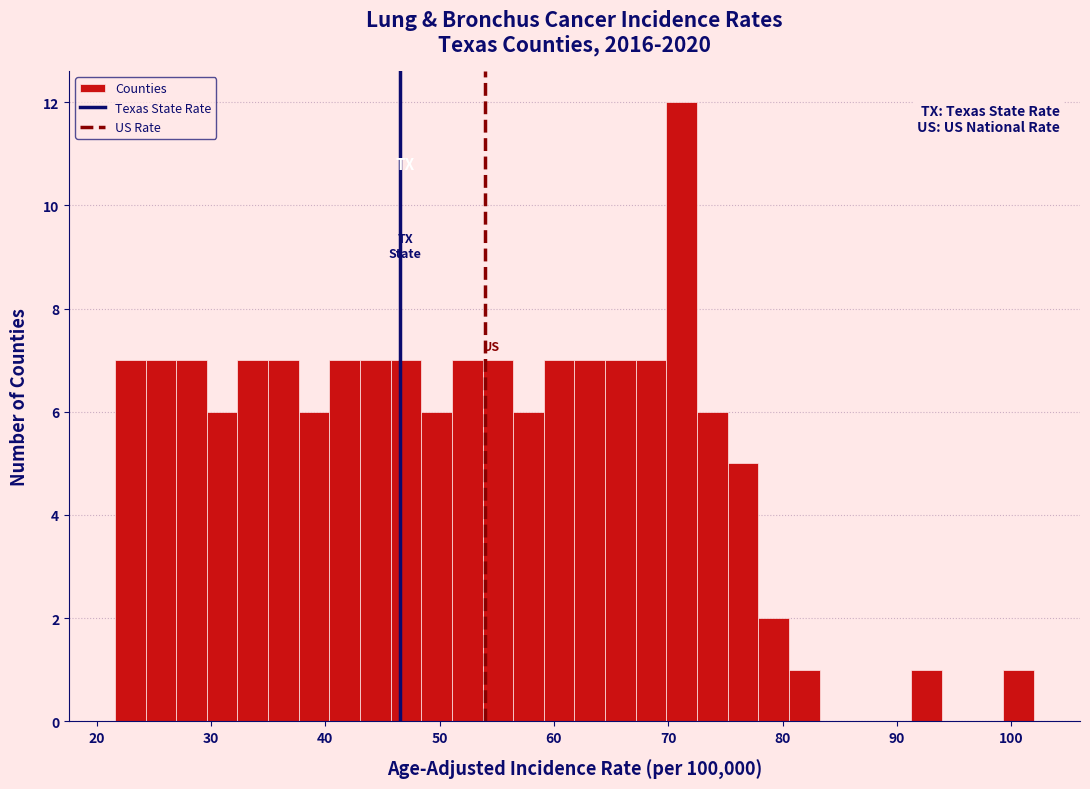

Around what value on the x-axis is the tallest bar? Give the approximate position of its centre, as read against the axis.

71